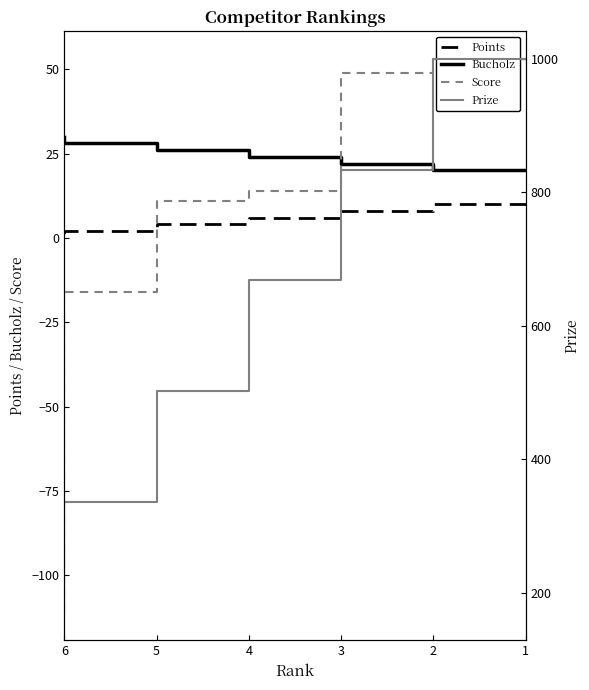

List the labels in order of Prize value, smallest first.

6, 5, 4, 3, 2, 1